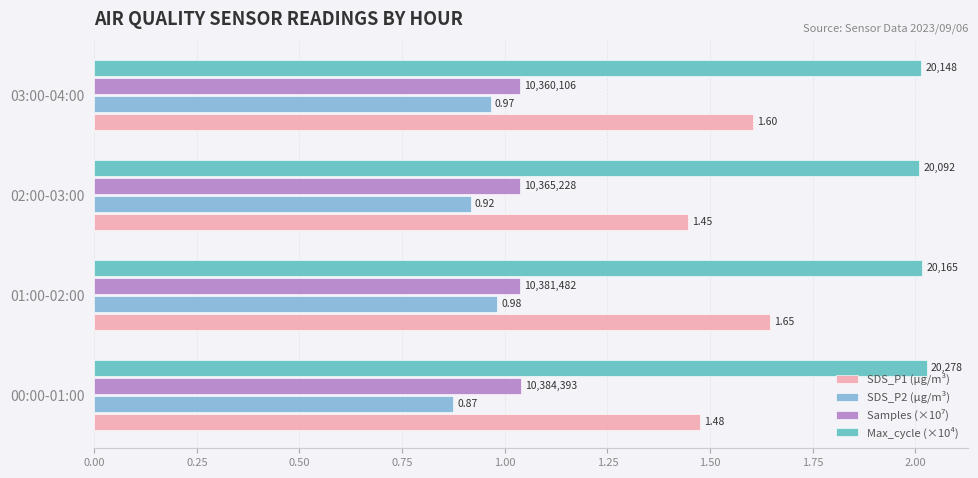

At which label is SDS_P1 (µg/m³) closest to 1?

02:00-03:00